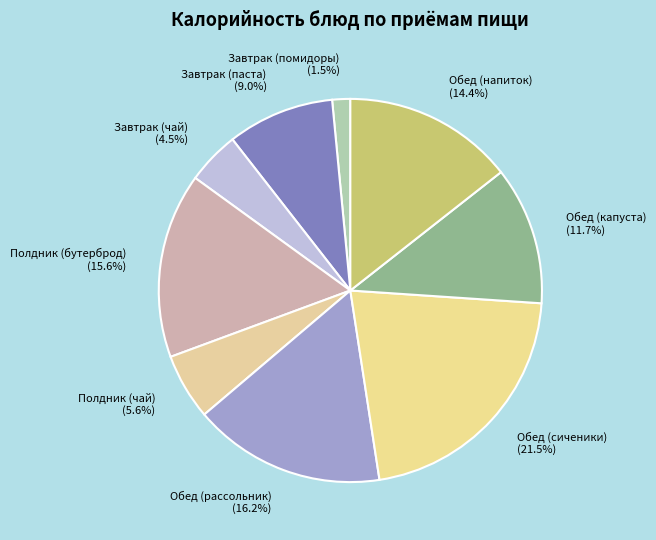

To the nearest percent, what is the average slice percentage?

11%